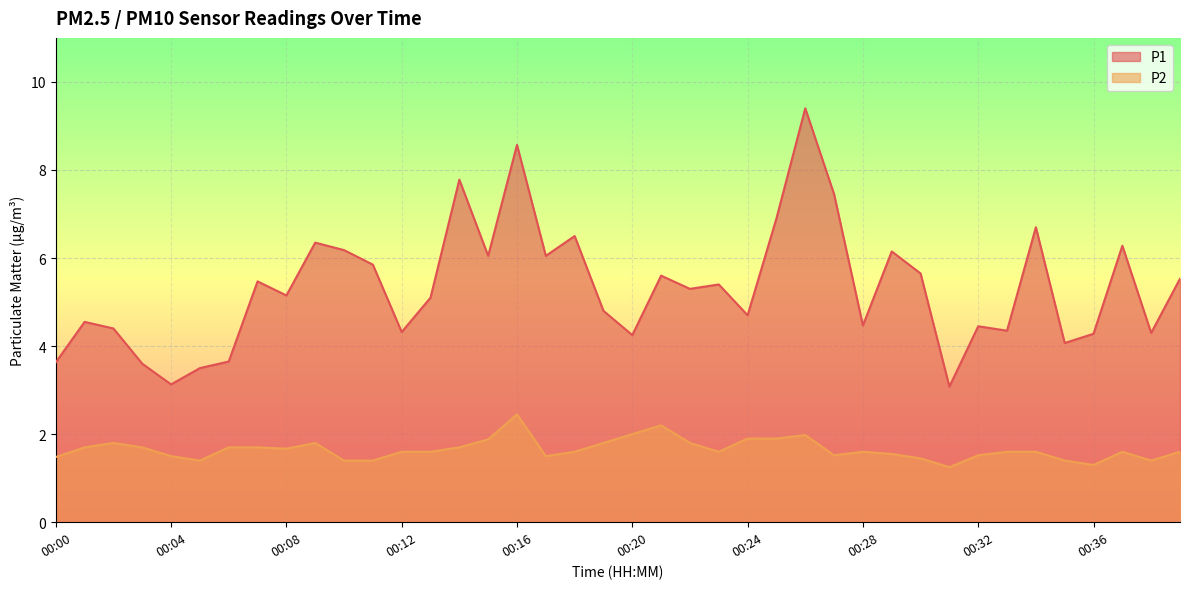

Which series has the largest total across all categories?

P1